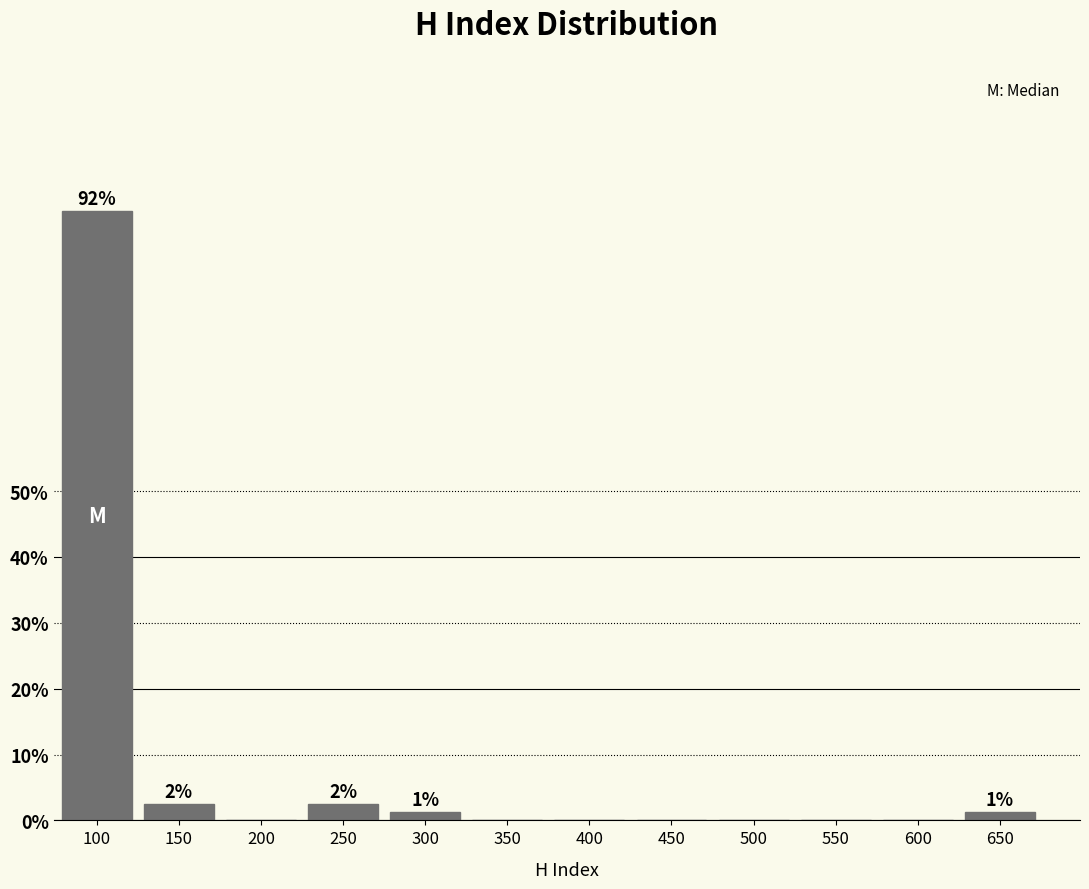

What is the approximate value at 100?

92.5